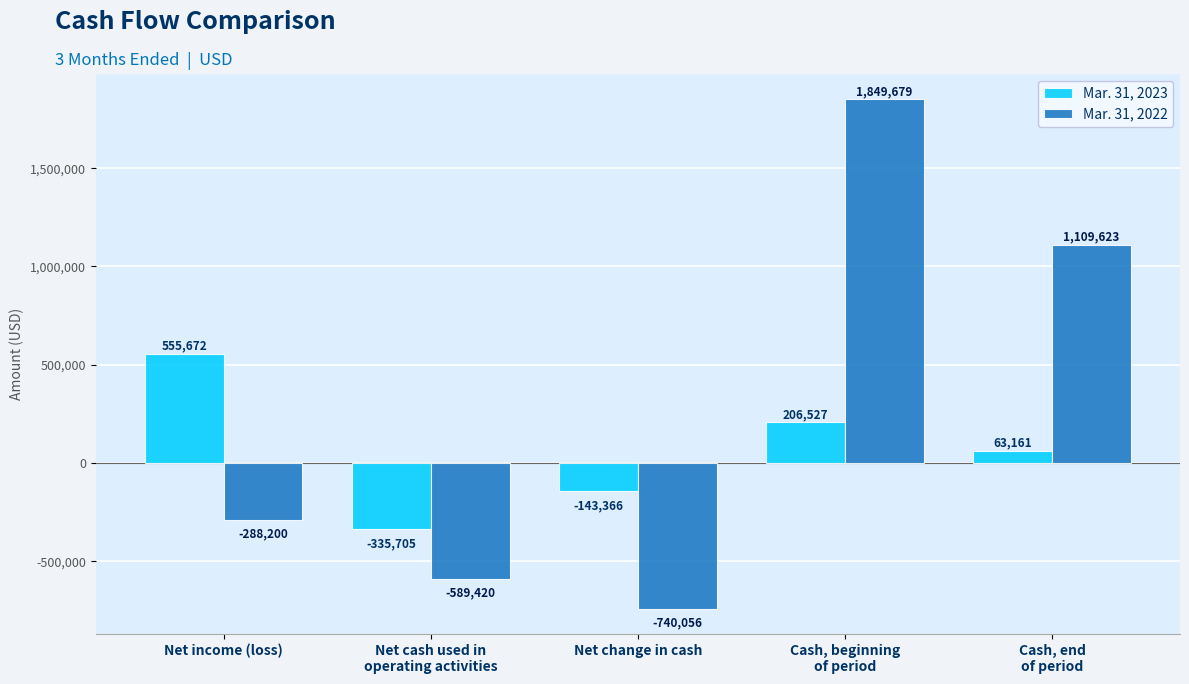

What is the value of the Mar. 31, 2023 bar at the 4th from the left?

206527